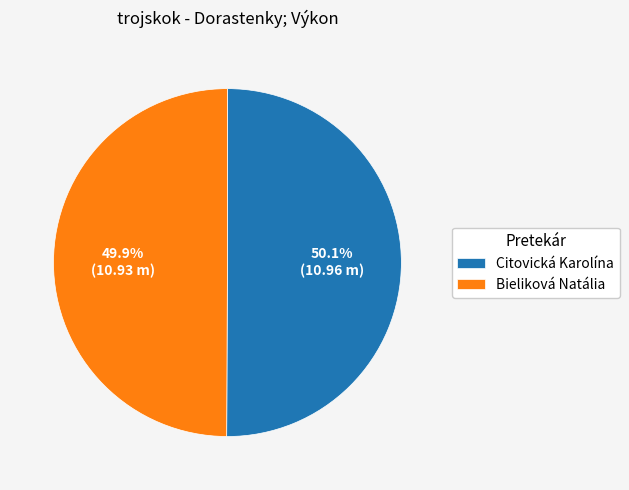

Is there a majority slice in this chart?

Yes